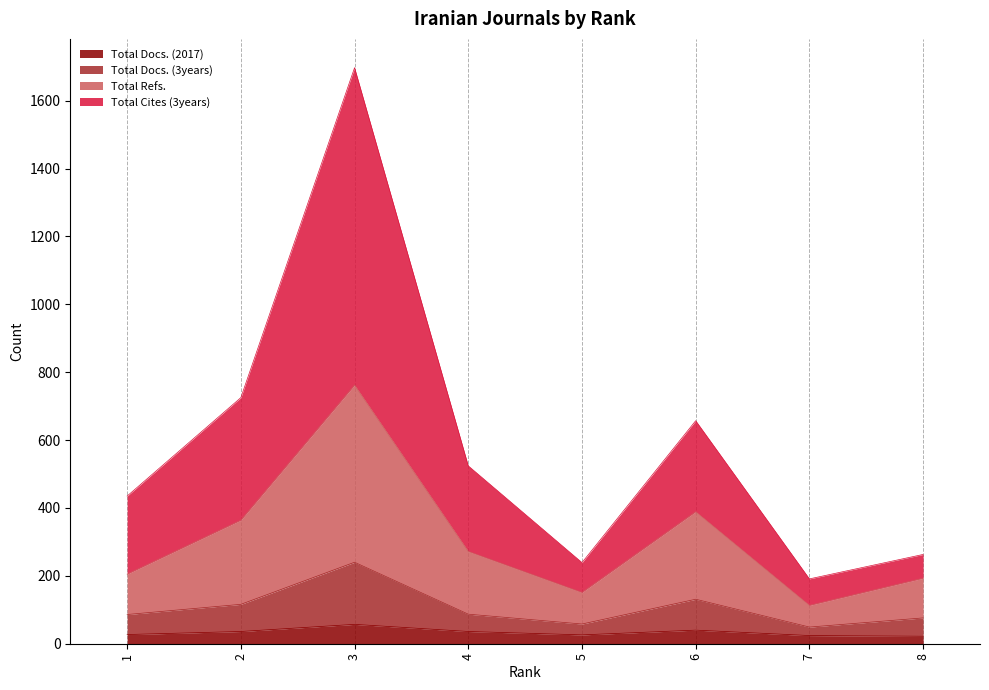

True or false: Total Docs. (2017) and Total Refs. intersect in this chart.

False